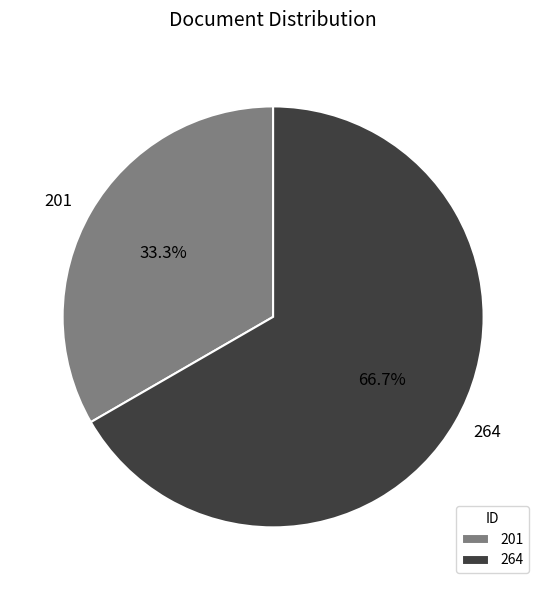

Is the sum of 264 and 201 greater than half?

Yes